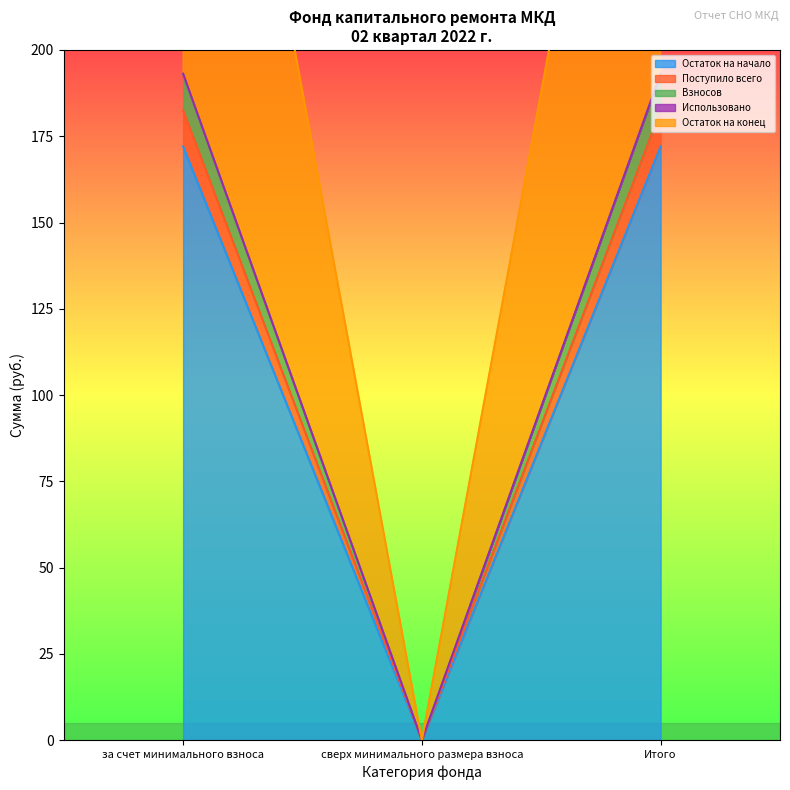

What is the label of the 2nd point from the right?

сверх минимального размера взноса